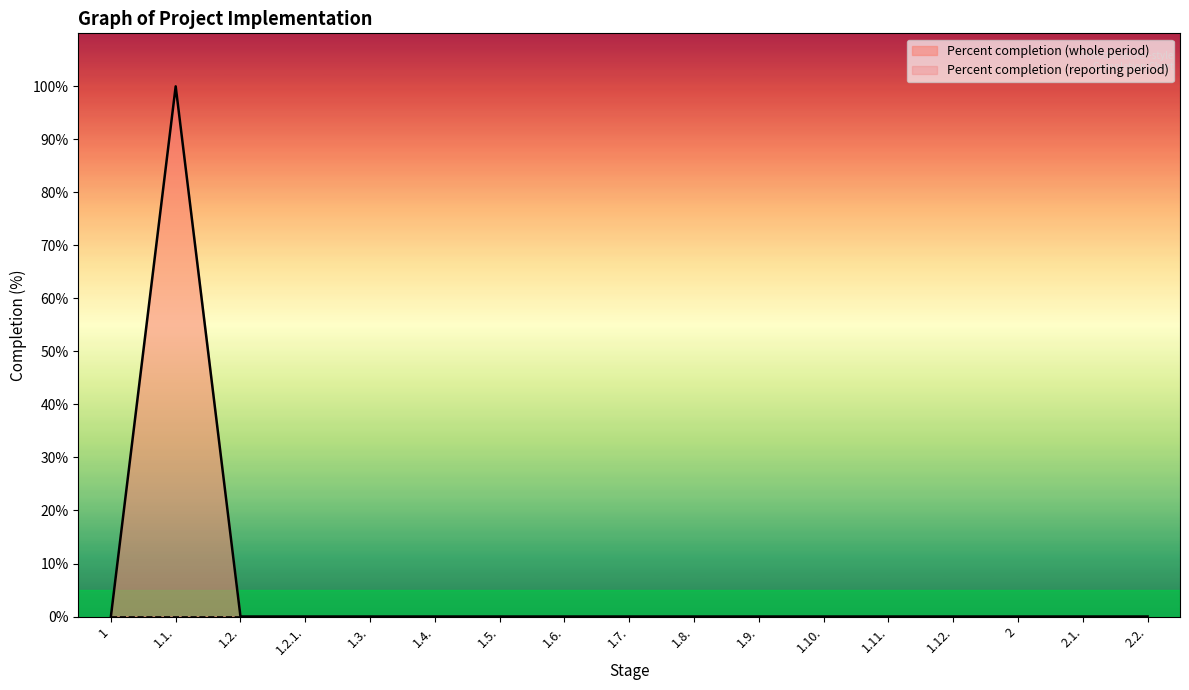

Where is the data nearest to the value 50?

1